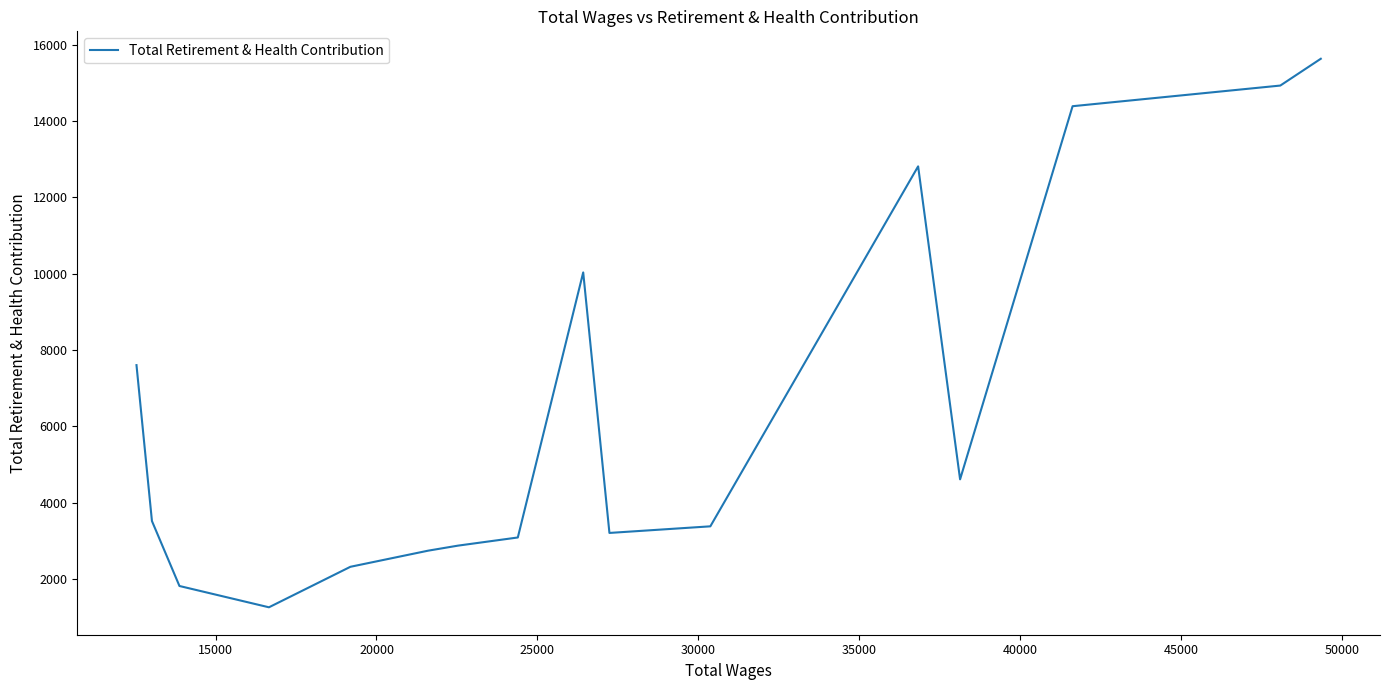

What is the maximum value shown in the chart?

15630